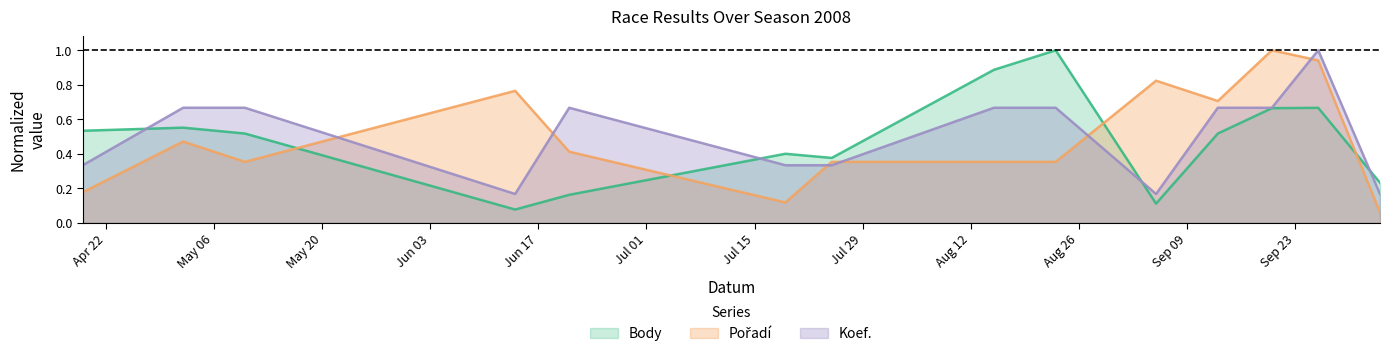

At how many categories does at least one series exceed 0?

14